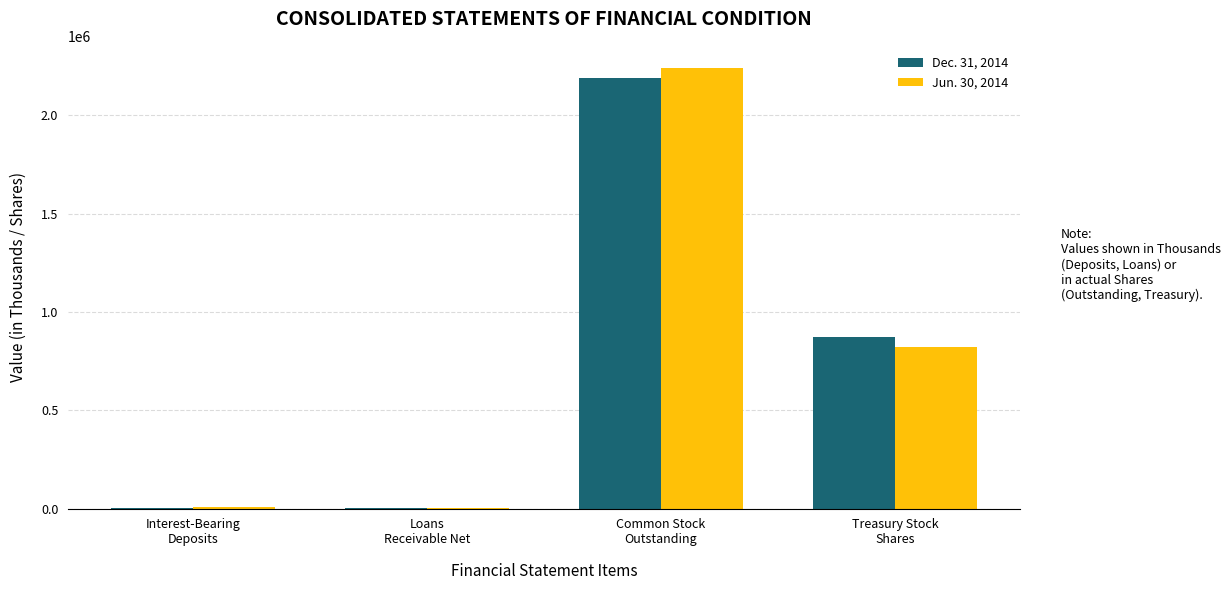

What is the sum of all Dec. 31, 2014 values?

3065560